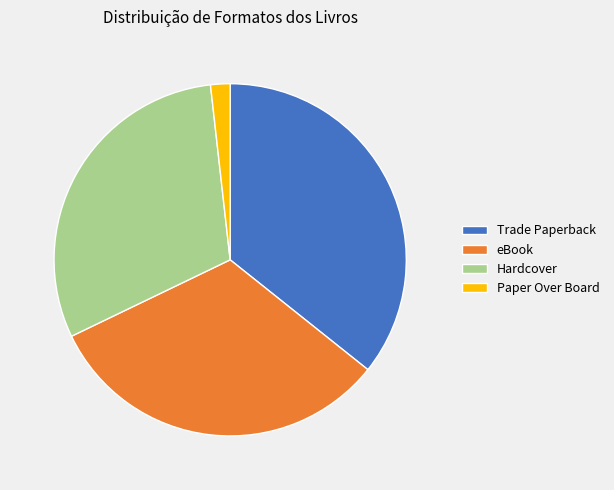

Does any single category account for the majority?

No